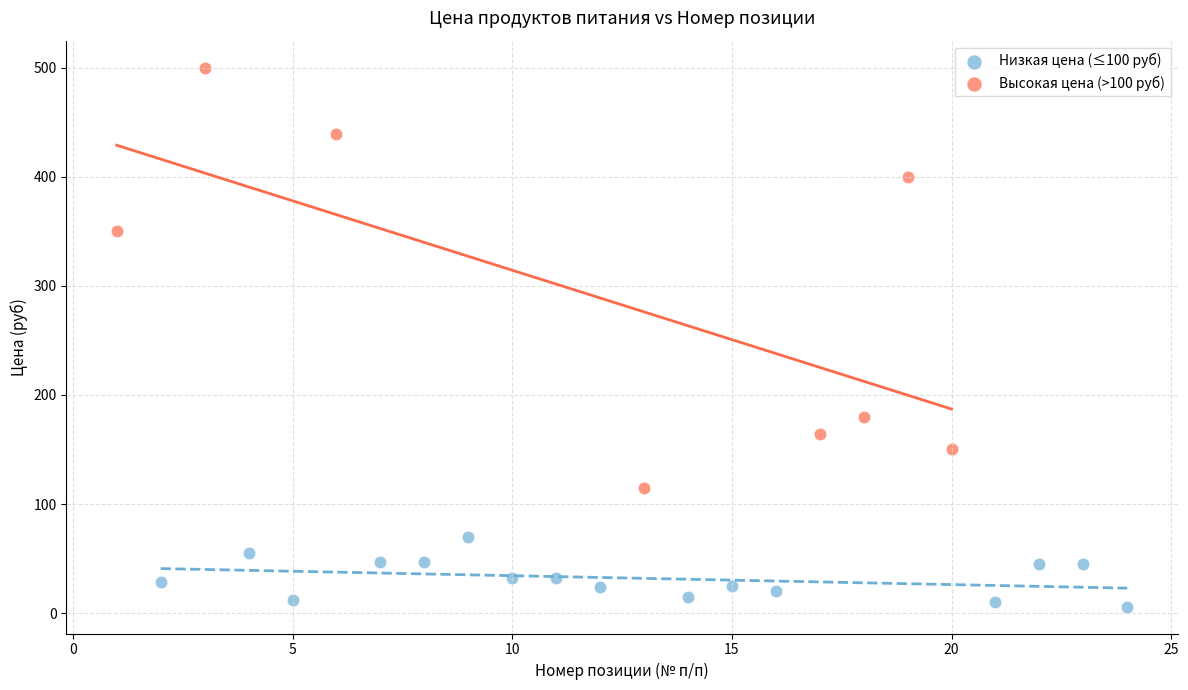

Which series has the widest spread of Y values?

Высокая цена (>100 руб)